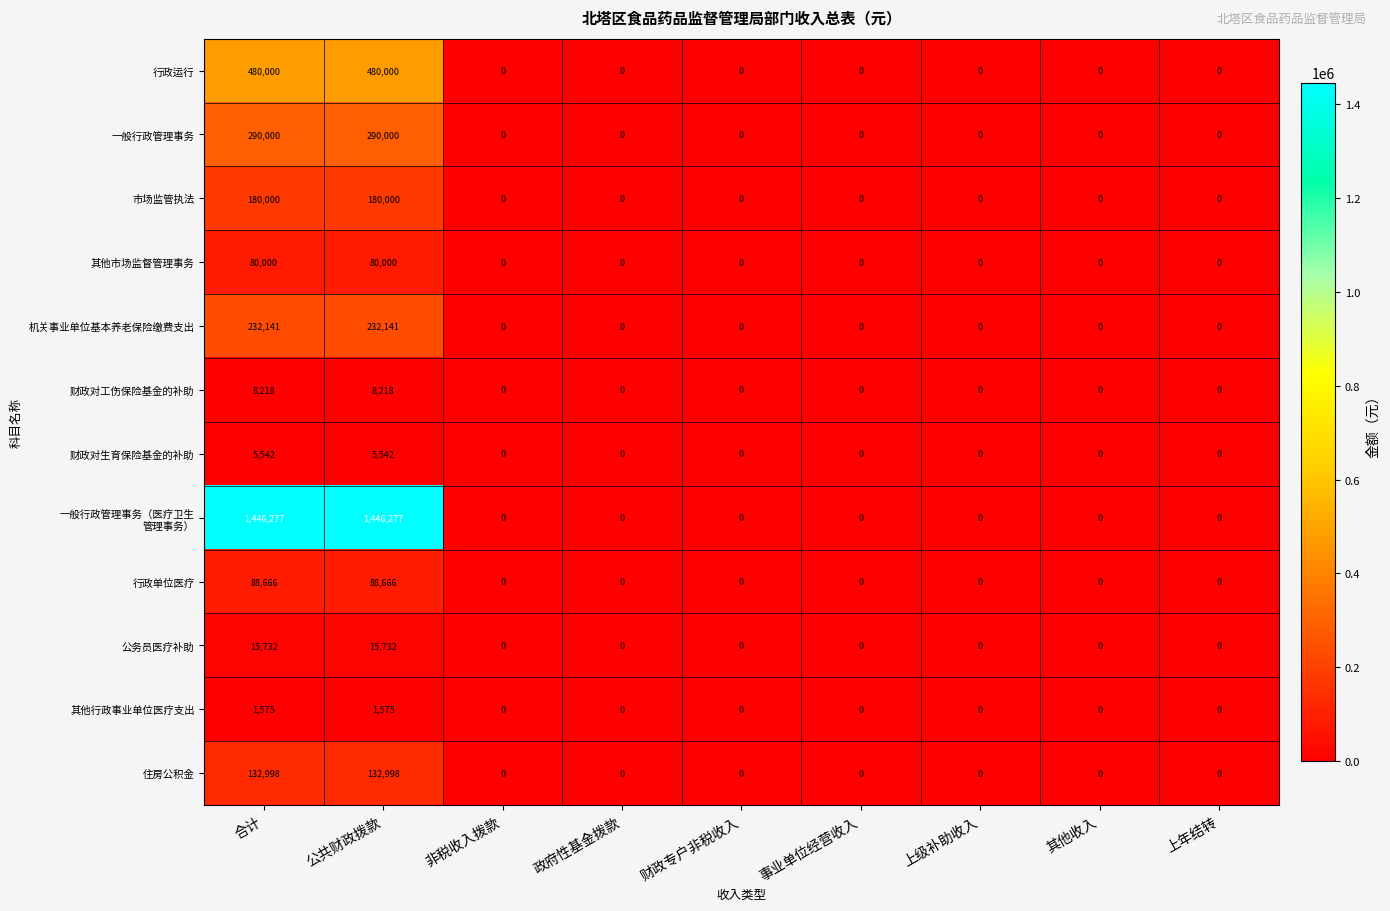

The 财政对生育保险基金的补助 series shows 1679 at 公共财政拨款. True or false?

False